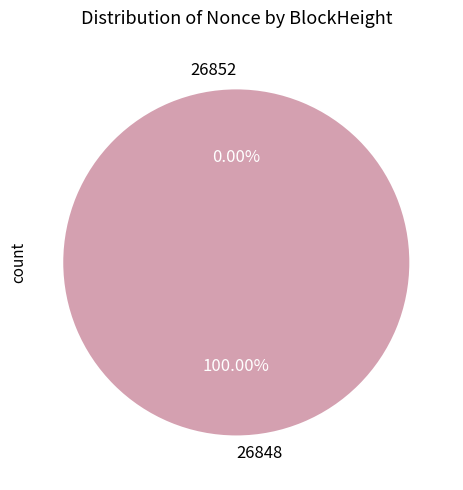

How many segments does this pie chart have?

2